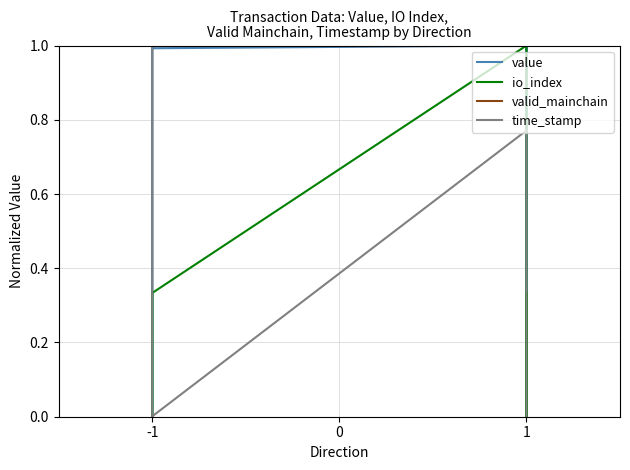

What is the difference between the highest and lowest values at -1?

0.7